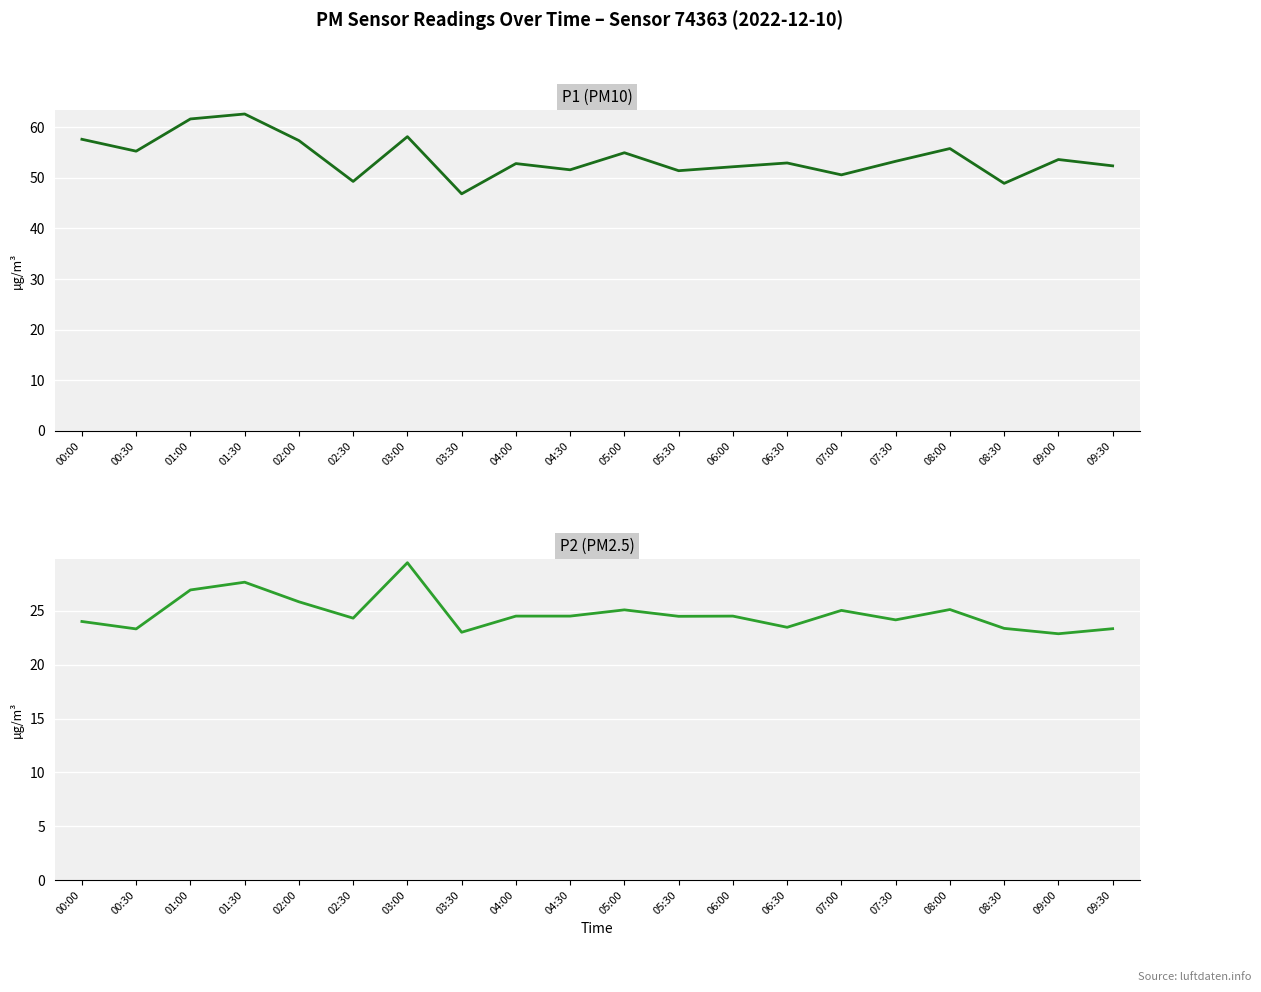

Is the value of P1 (PM10) at 04:30 greater than the value of P2 (PM2.5) at 05:00?

Yes